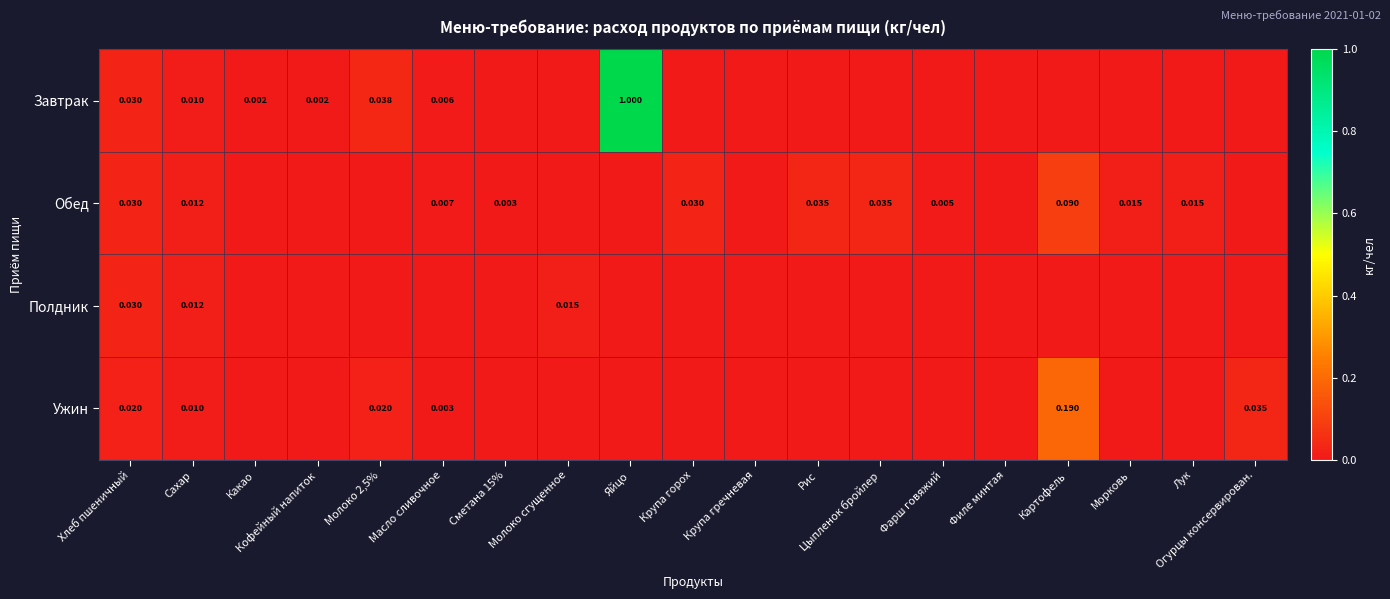

At which category is the sum across all series the highest?

Яйцо